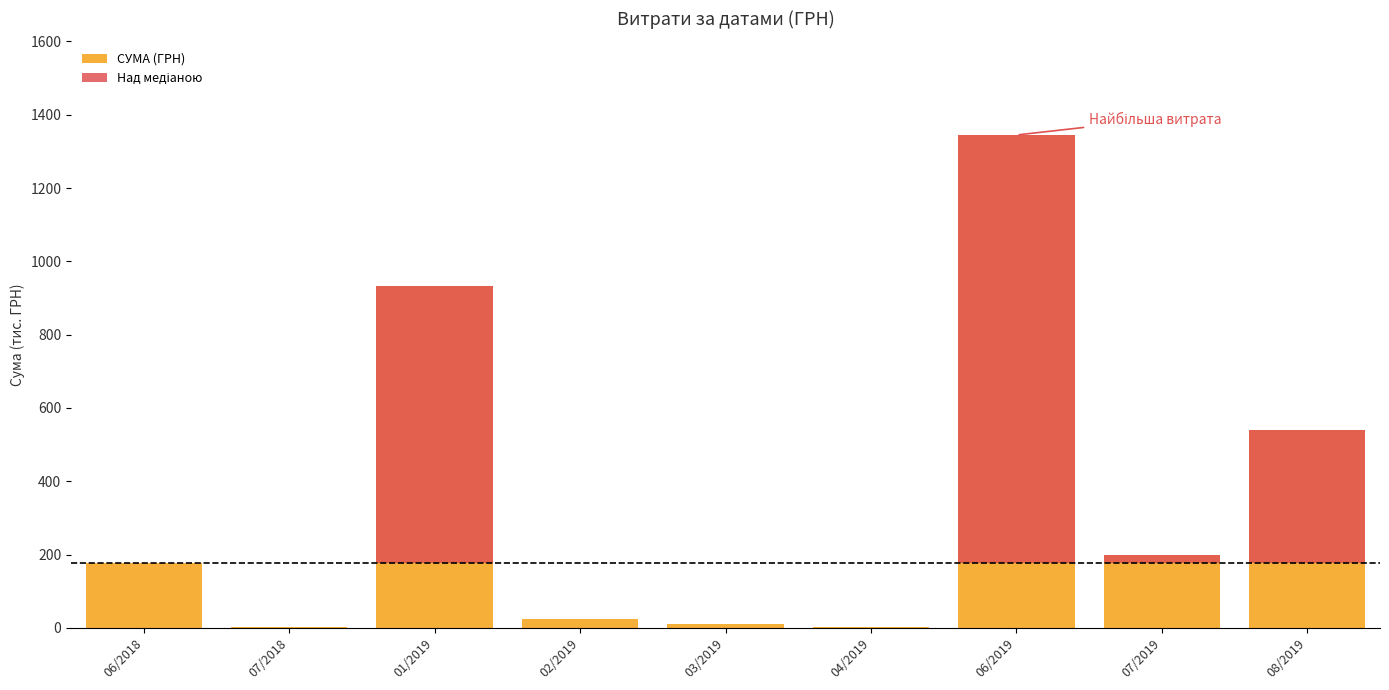

At how many categories does at least one series exceed 282?

3